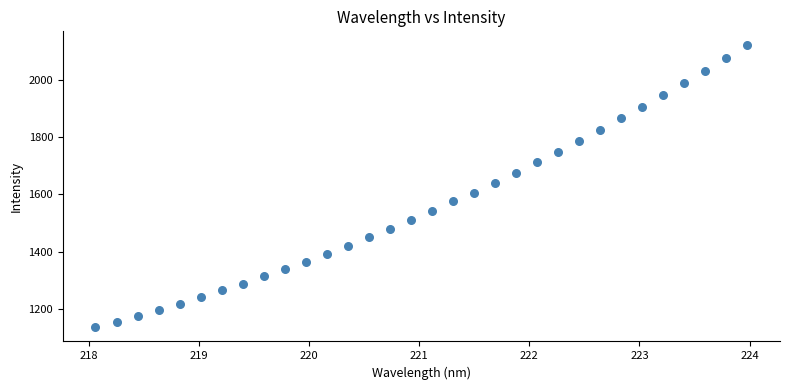

What is the range of Y values (max minus min)?

985.3